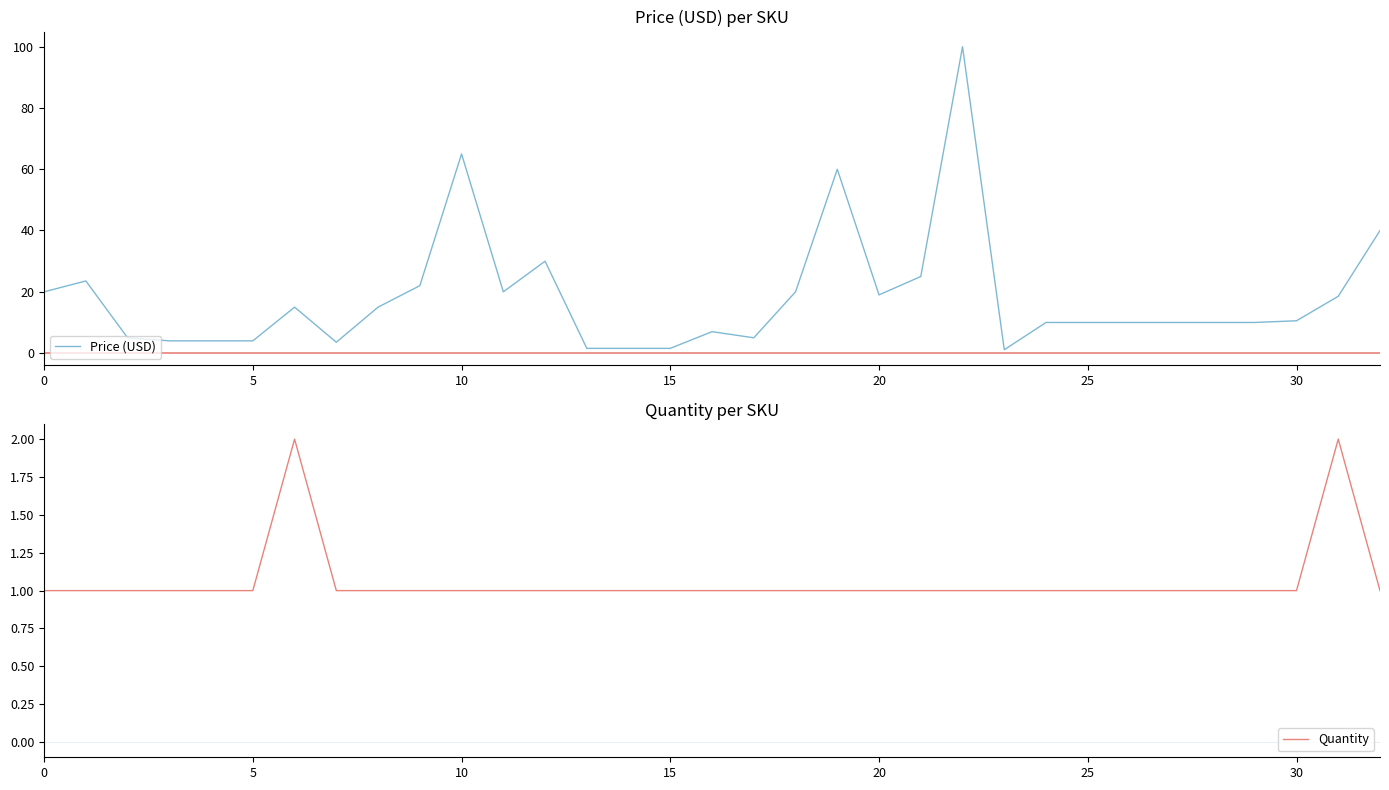

Is it true that Price (USD) equals 30.9 at 10?

False